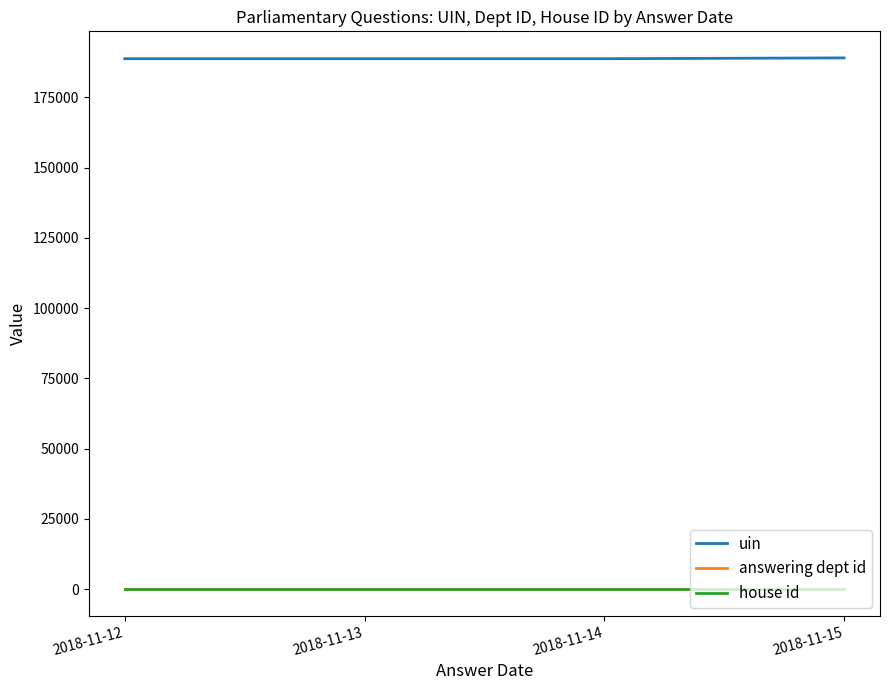

Does the chart have visible grid lines?

No